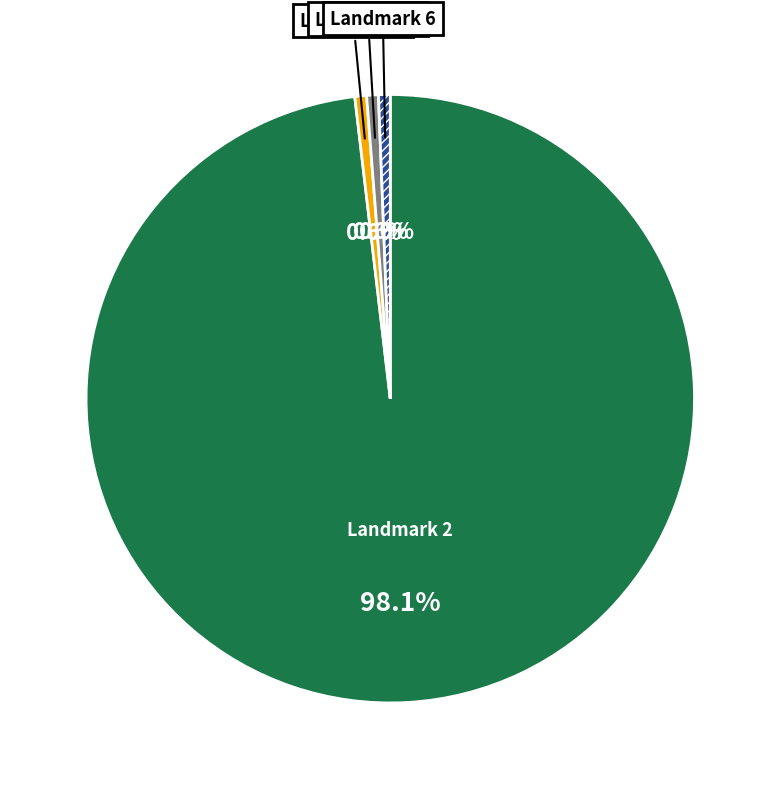

Is there any slice that represents more than half of the pie?

Yes